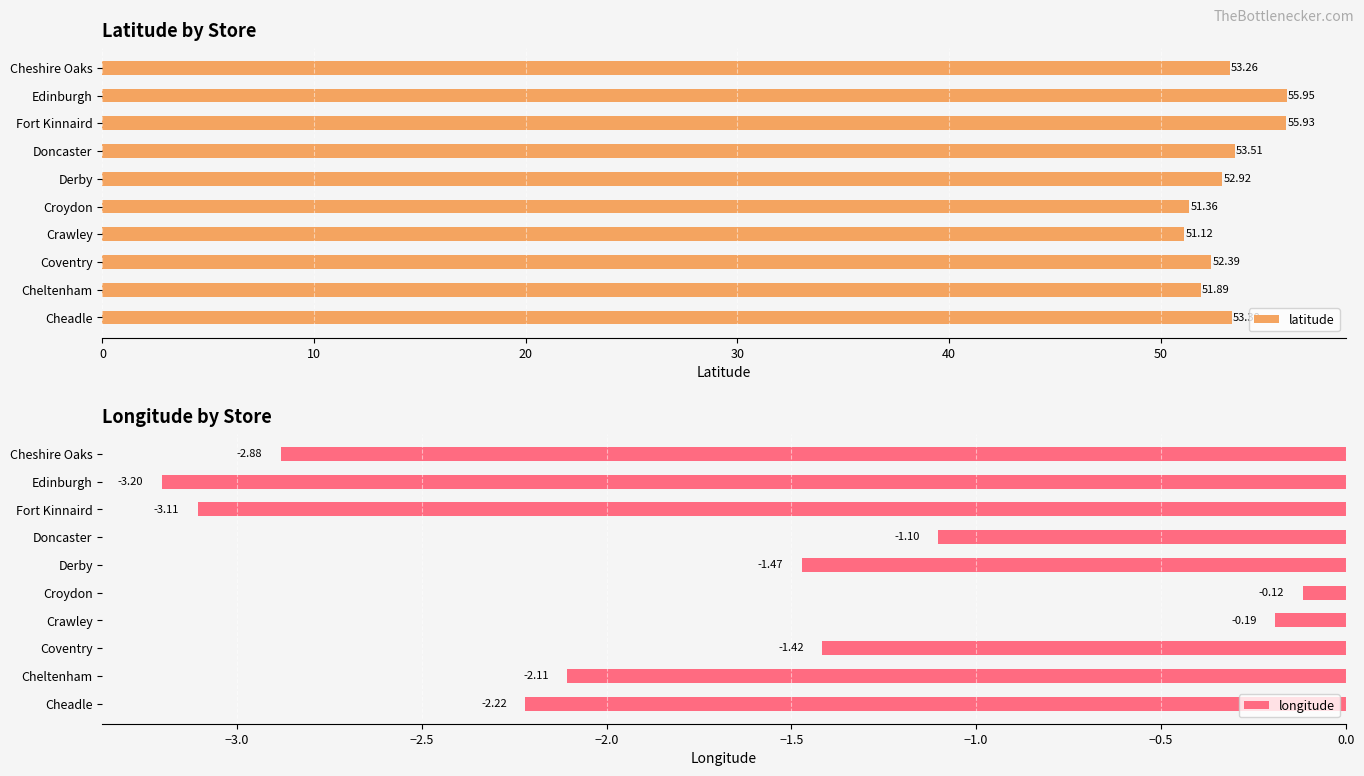

At which label is latitude closest to 53?

Derby